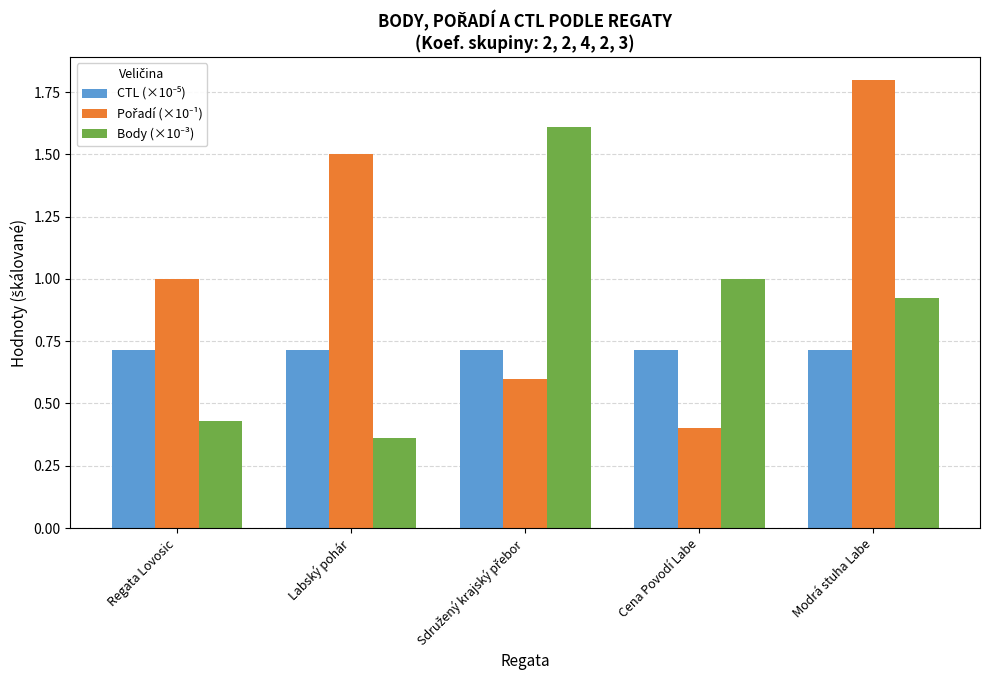

What is the spread (max minus min) of values at Labský pohár?

1.1